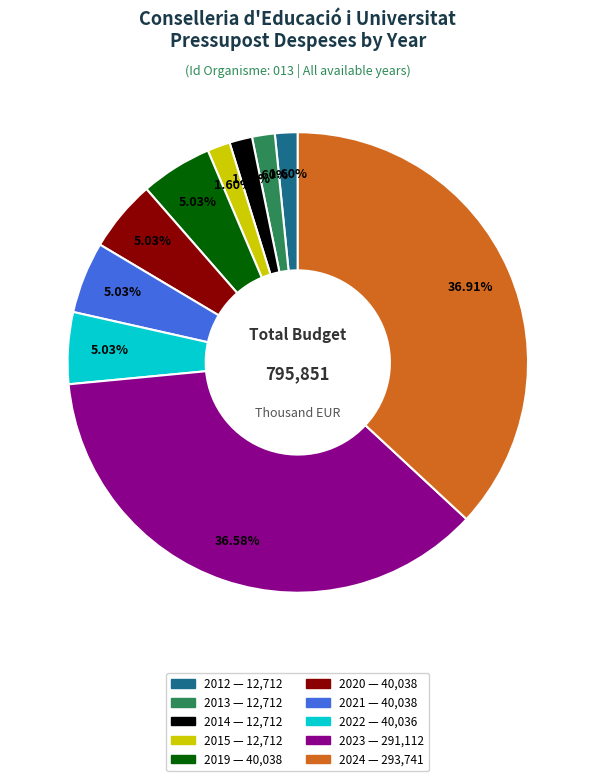

Is it true that 2015 is 2% of the pie?

True